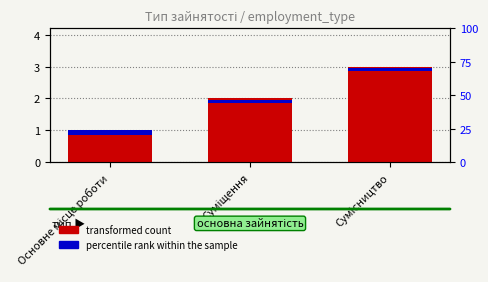

How many data points in transformed count are above 2?

1